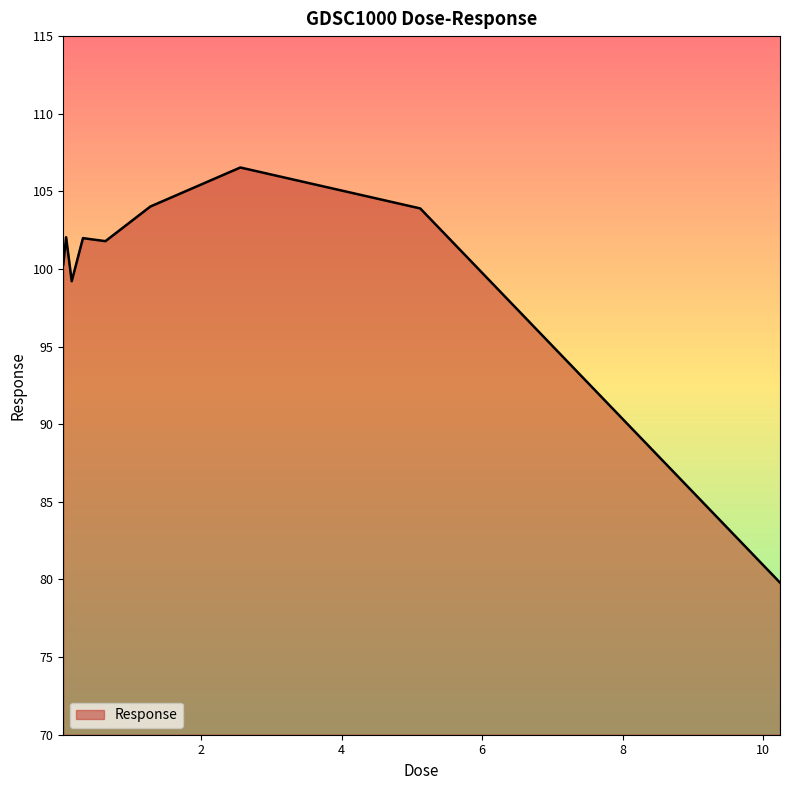

What is the difference between the maximum and minimum values?

26.7